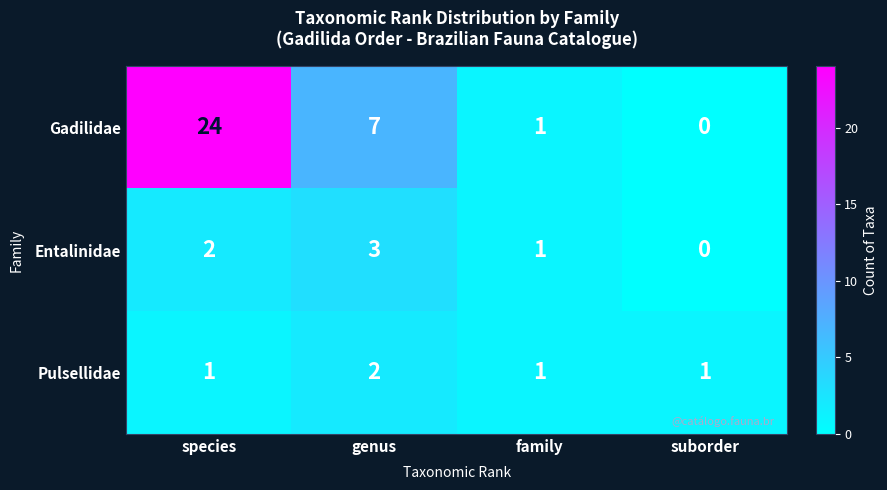

Which category has the highest value in the Entalinidae series?

genus